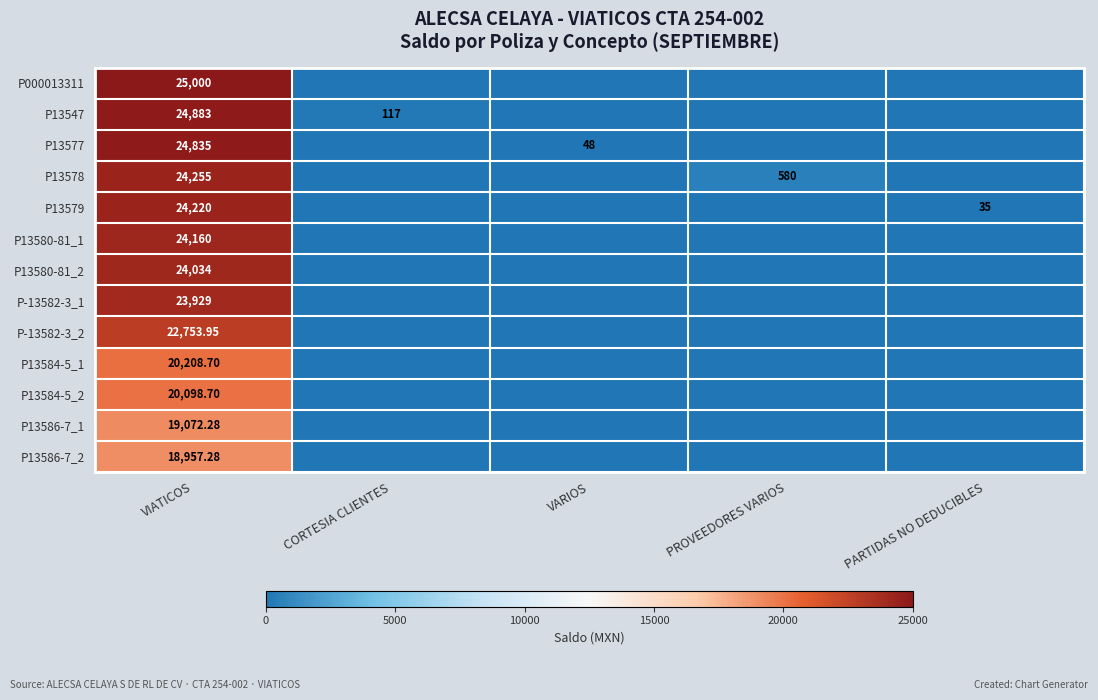

List the series in order of their peak value, highest first.

P000013311, P13547, P13577, P13578, P13579, P13580-81_1, P13580-81_2, P-13582-3_1, P-13582-3_2, P13584-5_1, P13584-5_2, P13586-7_1, P13586-7_2